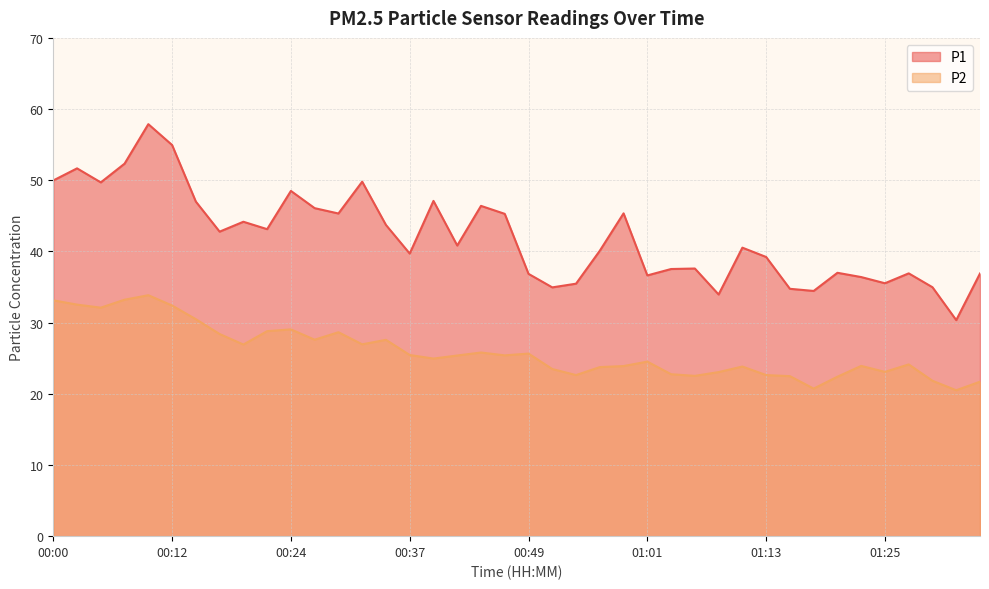

True or false: P1 and P2 cross at least once.

False